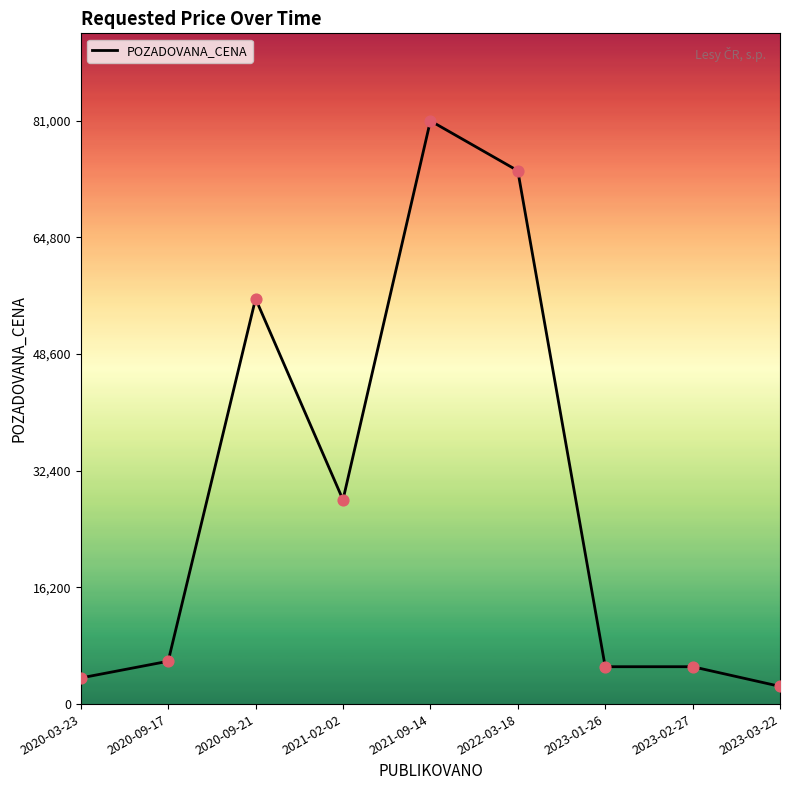

Approximately how many times larger is the value at 2020-03-23 compared to 2020-09-21?

0.1